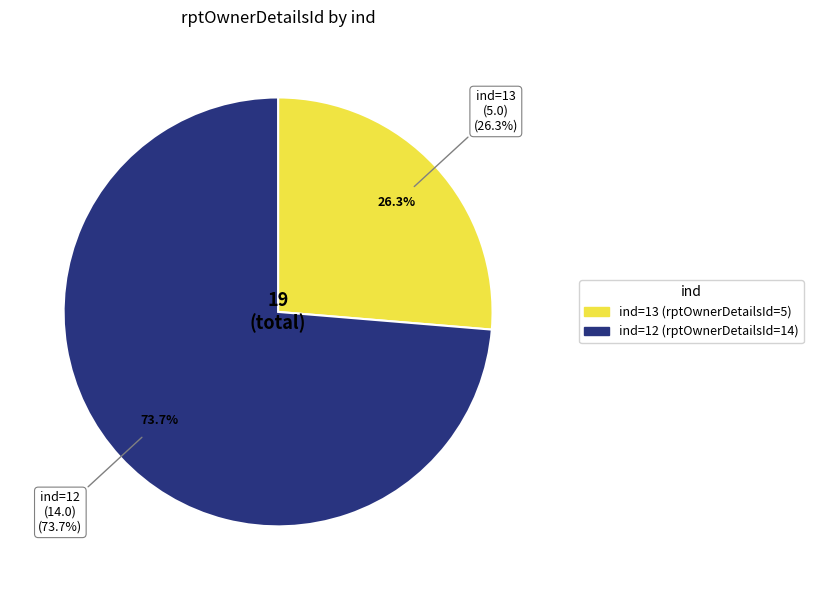

Is the sum of 13 and 12 greater than half?

Yes